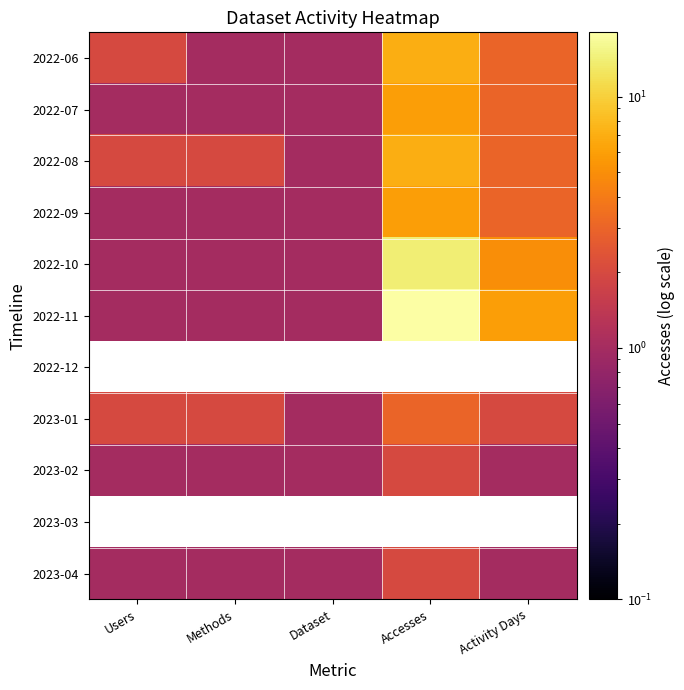

Read the 2022-08 value at Methods.

2.0